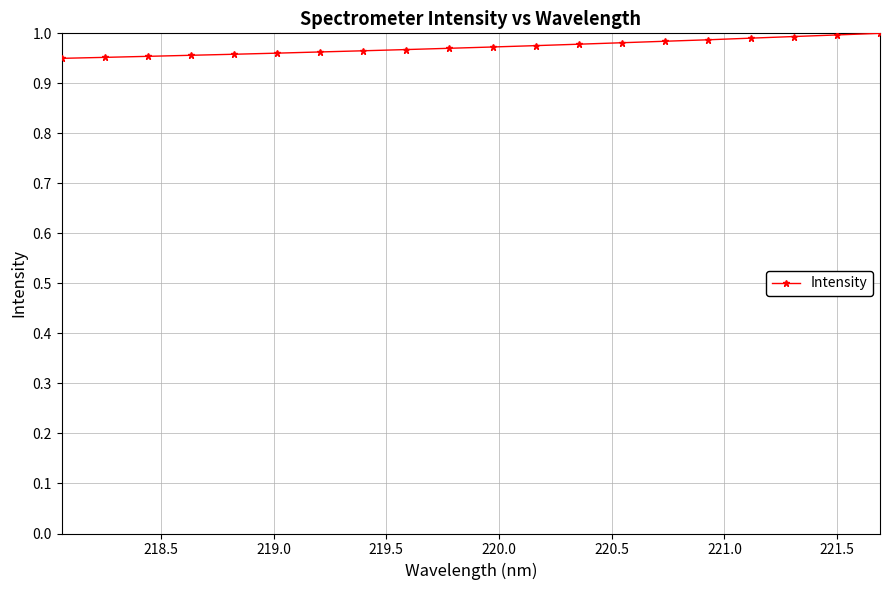

What is the sum of all values?

19.5